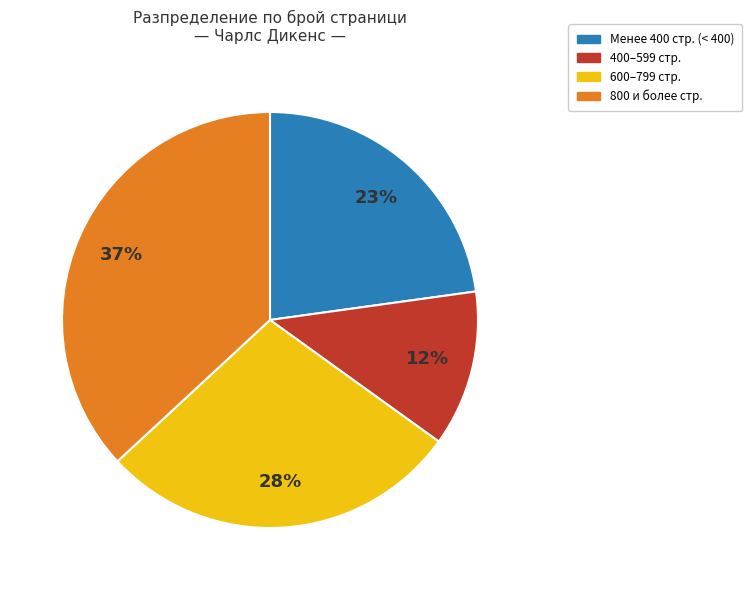

Is there any slice that represents more than half of the pie?

No